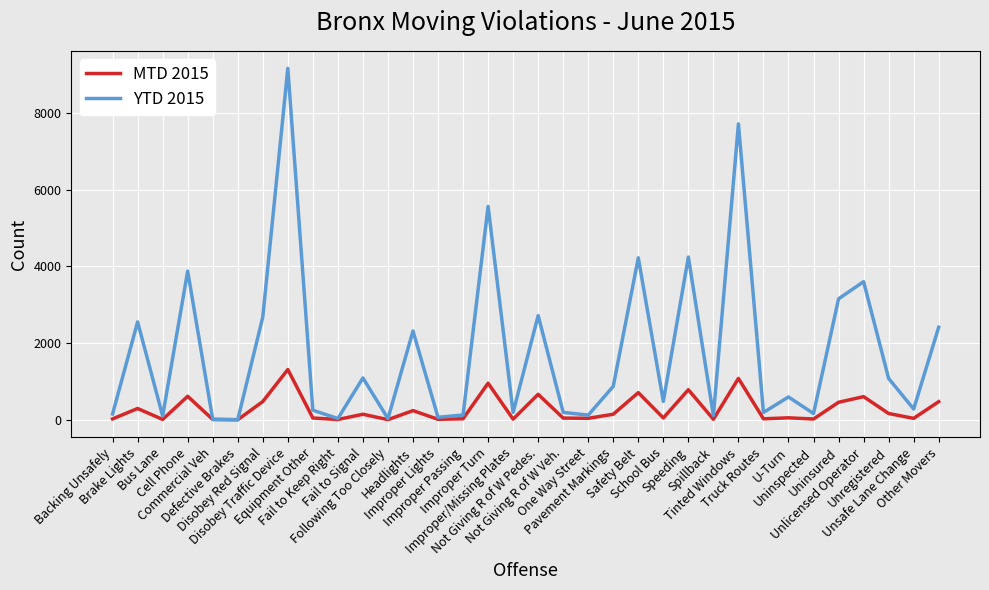

The MTD 2015 series shows 38 at One Way Street. True or false?

True